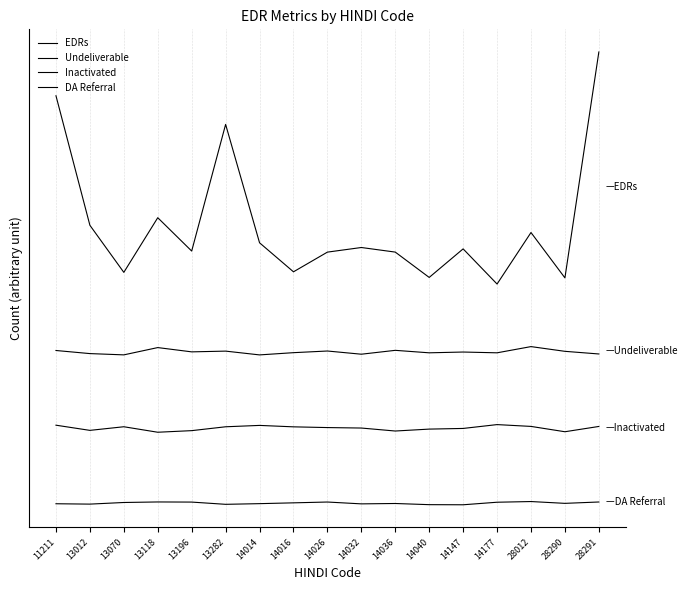

Does the chart have visible grid lines?

Yes